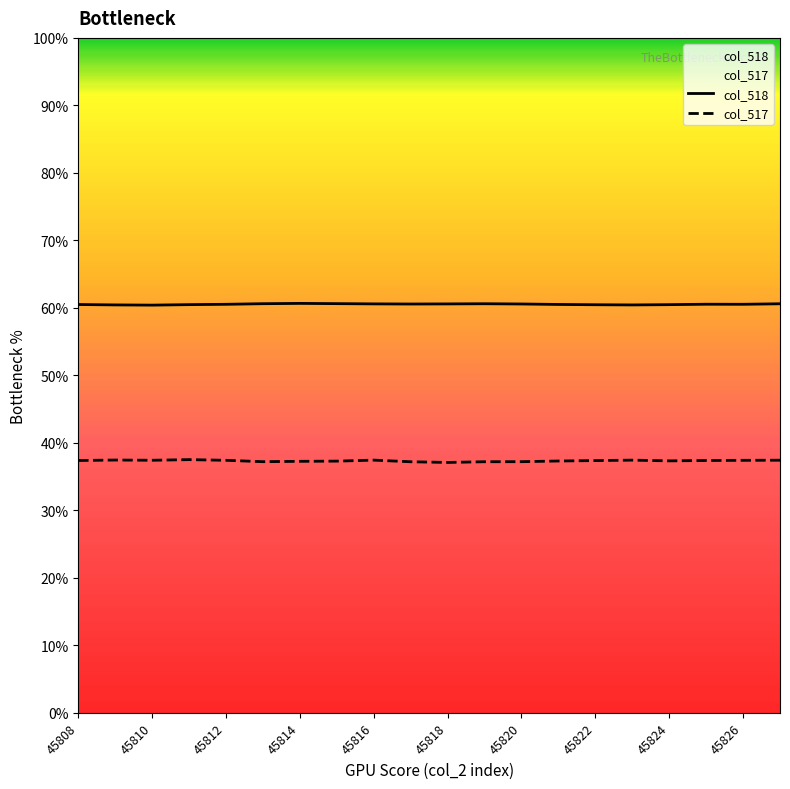

List the labels in order of col_518 value, largest first.

45814, 45815, 45813, 45819, 45827, 45816, 45818, 45820, 45817, 45825, 45826, 45812, 45821, 45808, 45811, 45824, 45822, 45809, 45823, 45810